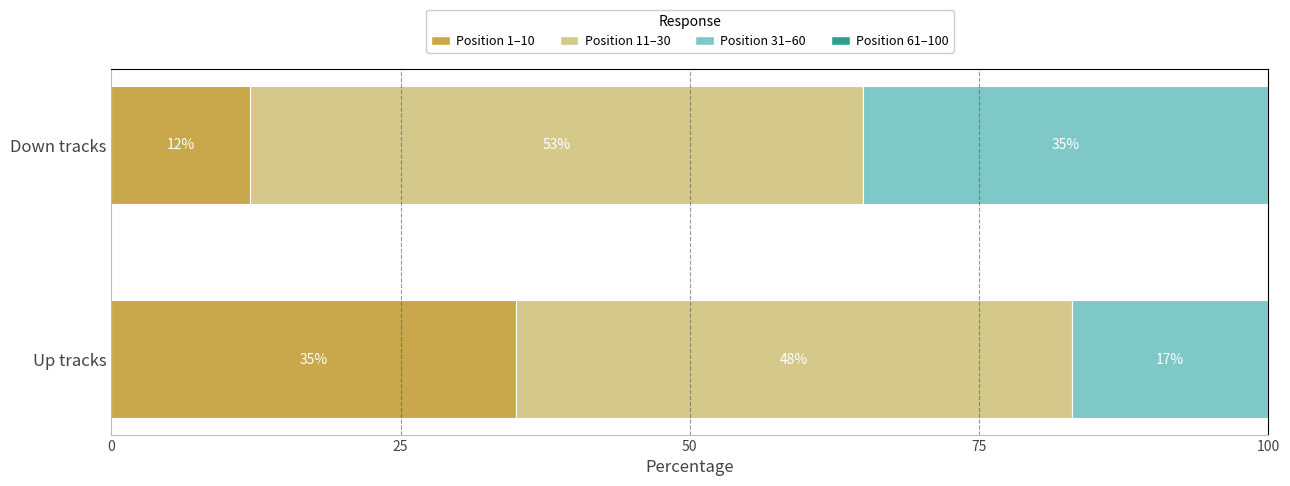

What is the total value across all series at Down tracks?

100